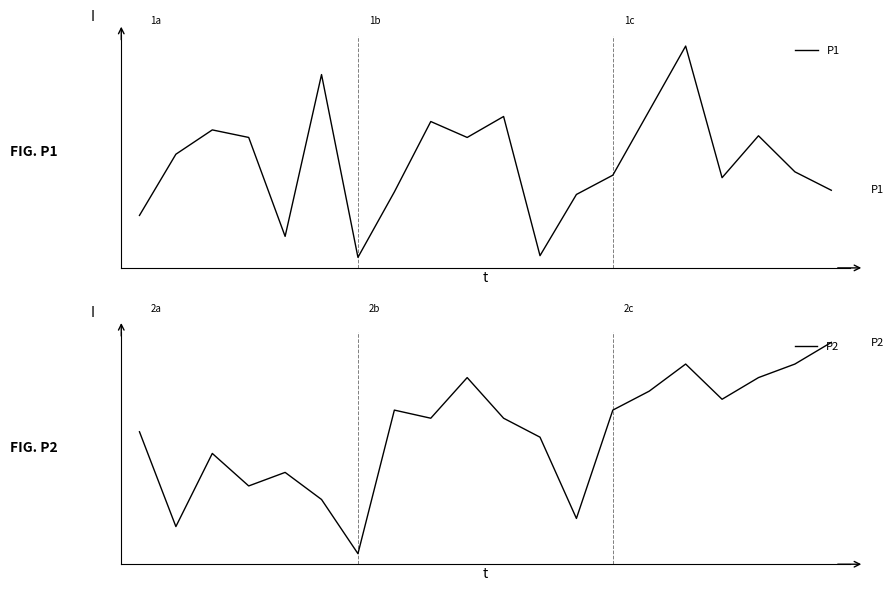

Between 16 and 12, which is larger?

16